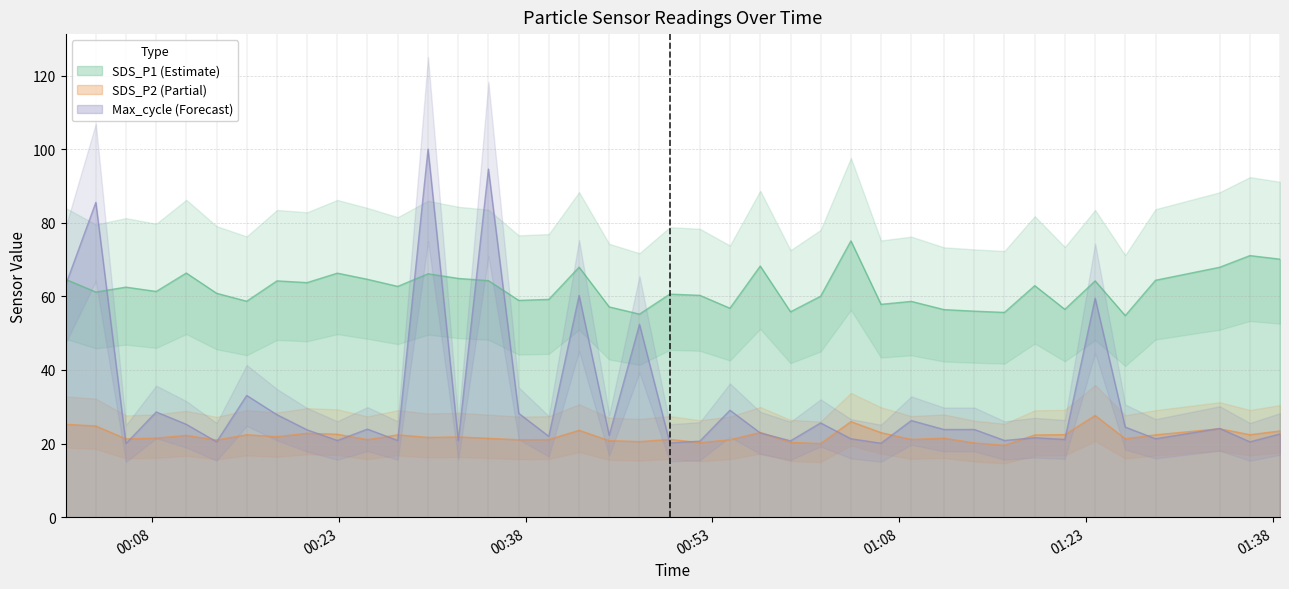

What is the highest value of the SDS_P1 (Estimate) series?

75.1